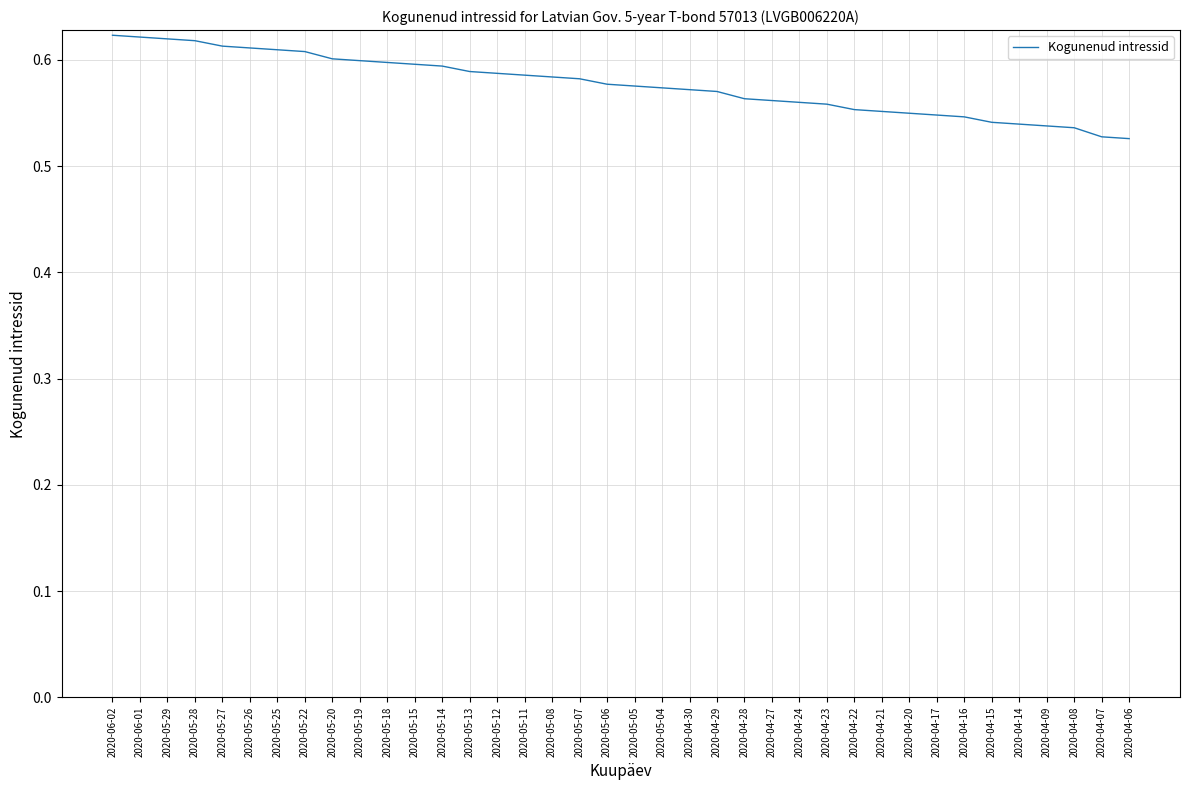

What position from the left is 2020-04-07?

37